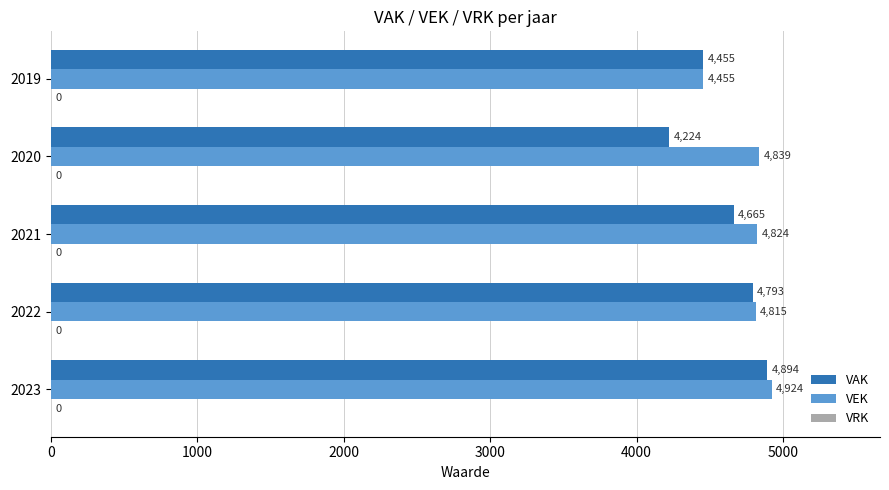

Which series has the largest total across all categories?

VEK